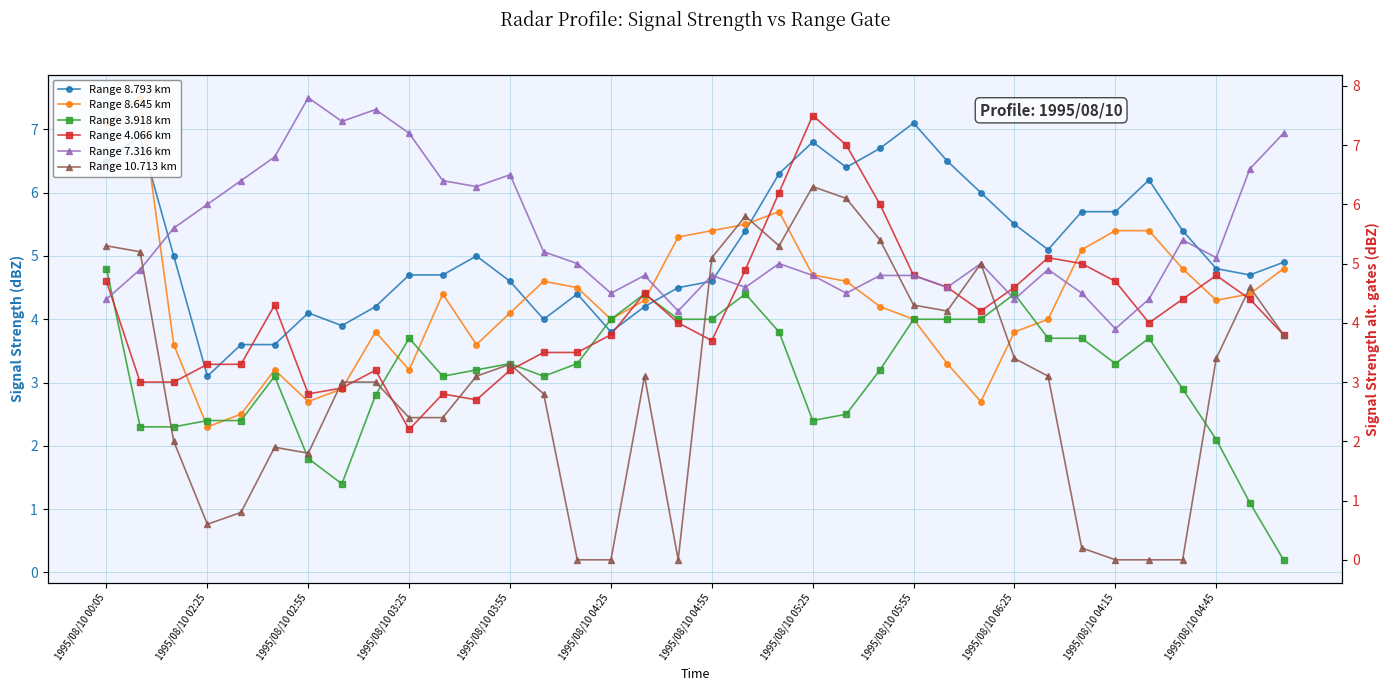

List the series in order of their peak value, lowest first.

Range 3.918 km, Range 10.713 km, Range 8.793 km, Range 8.645 km, Range 4.066 km, Range 7.316 km